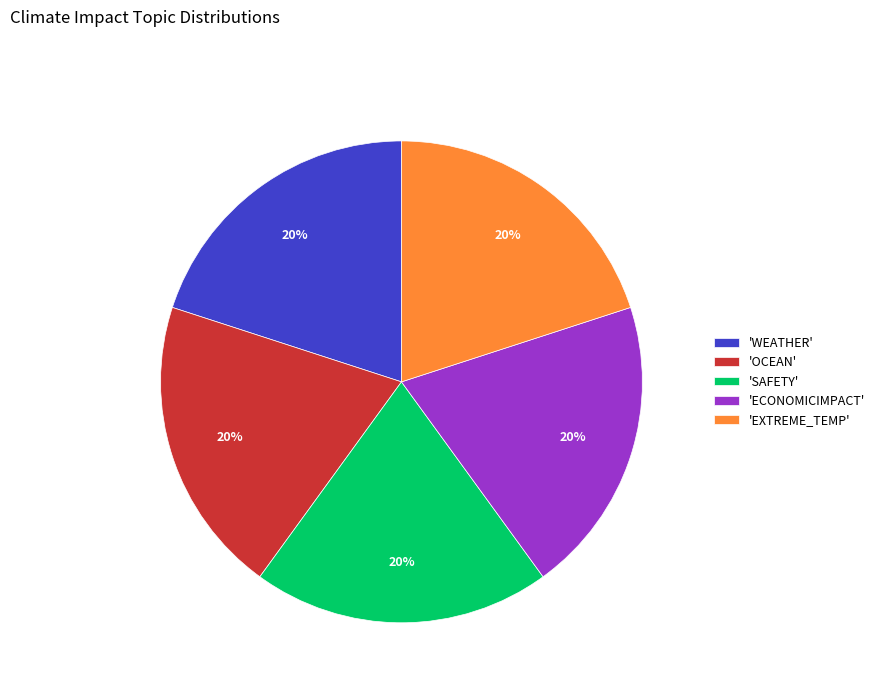

Approximately how many times larger is the value at 'EXTREME_TEMP' compared to 'ECONOMICIMPACT'?

1.0